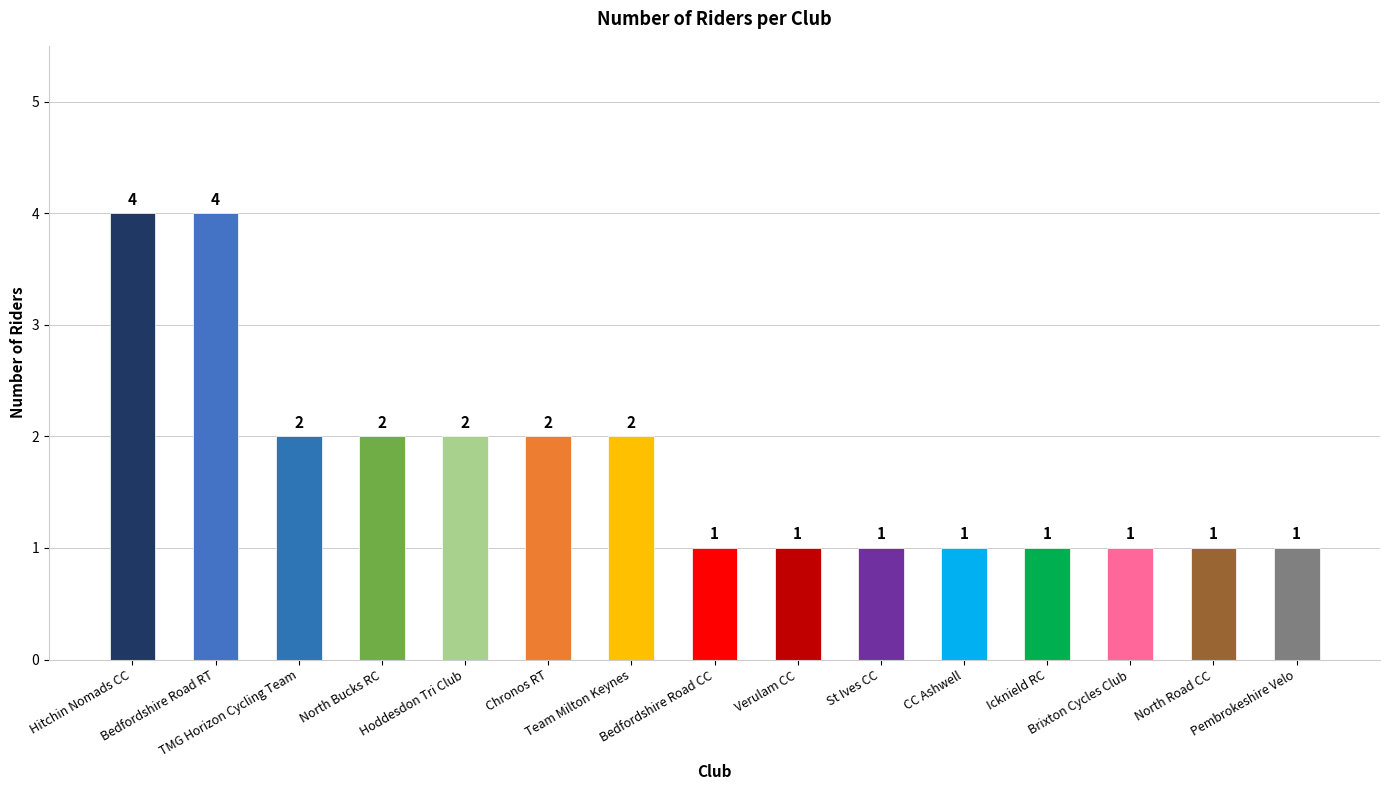

Is it true that the value at Hitchin Nomads CC is 4?

True